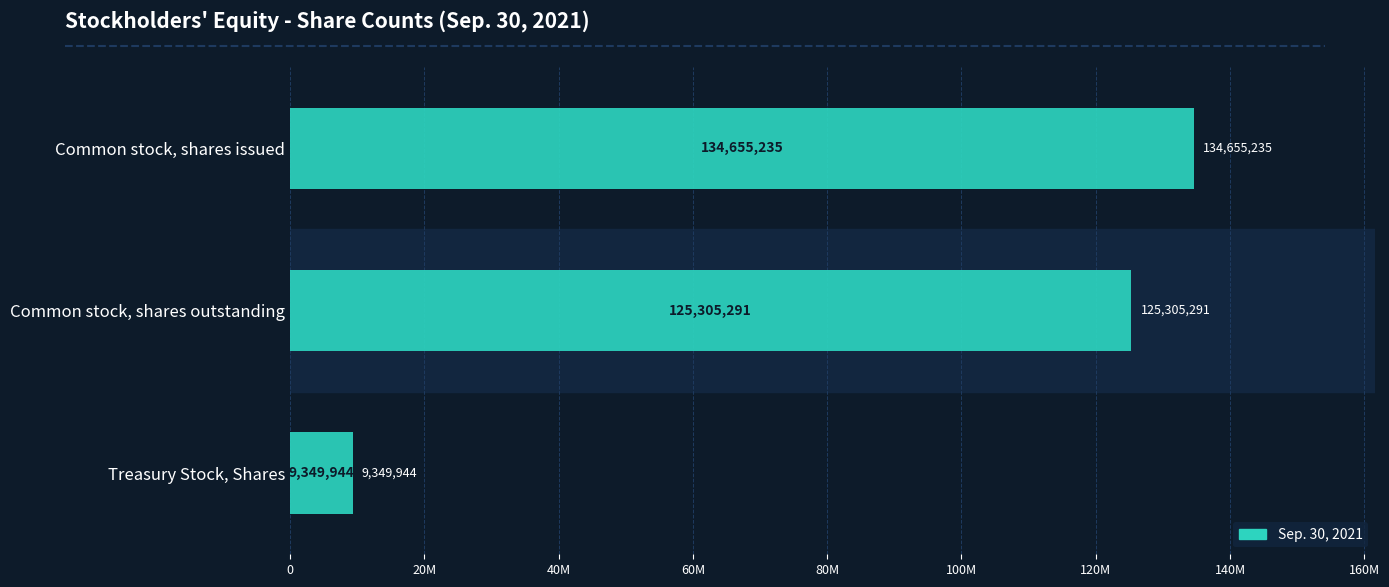

What is the minimum value shown in the chart?

9349944